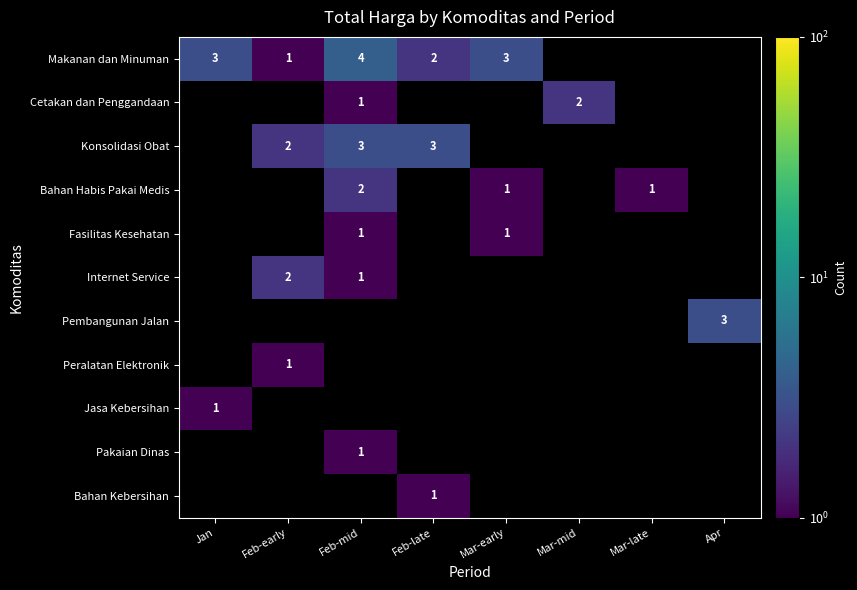

The Makanan dan Minuman series shows 5 at Jan. True or false?

False